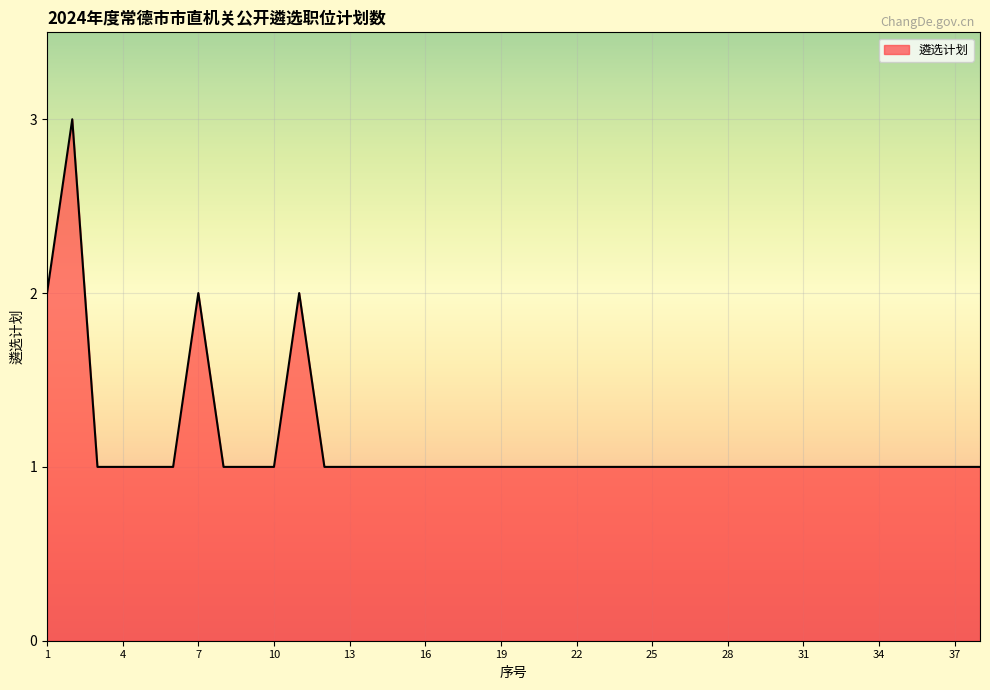

Does the chart display data point markers on the line(s)?

No